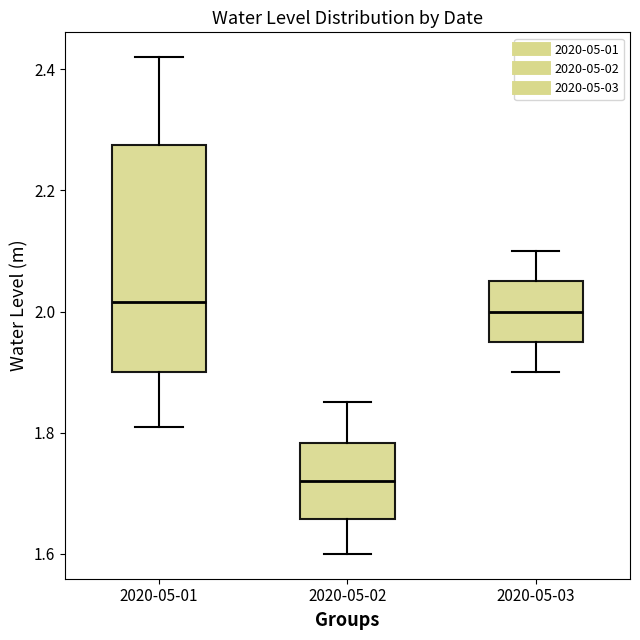

Reading left to right, read every box against the y-axis: the position of its median line, the range the box covers, and the ends of its whiskers. The values are not printed on the chart, so give them approximately, as read against the axis.

2020-05-01: median 2.02, box 1.90 to 2.28, whiskers 1.82 to 2.42
2020-05-02: median 1.72, box 1.66 to 1.78, whiskers 1.60 to 1.86
2020-05-03: median 2.00, box 1.96 to 2.06, whiskers 1.90 to 2.10